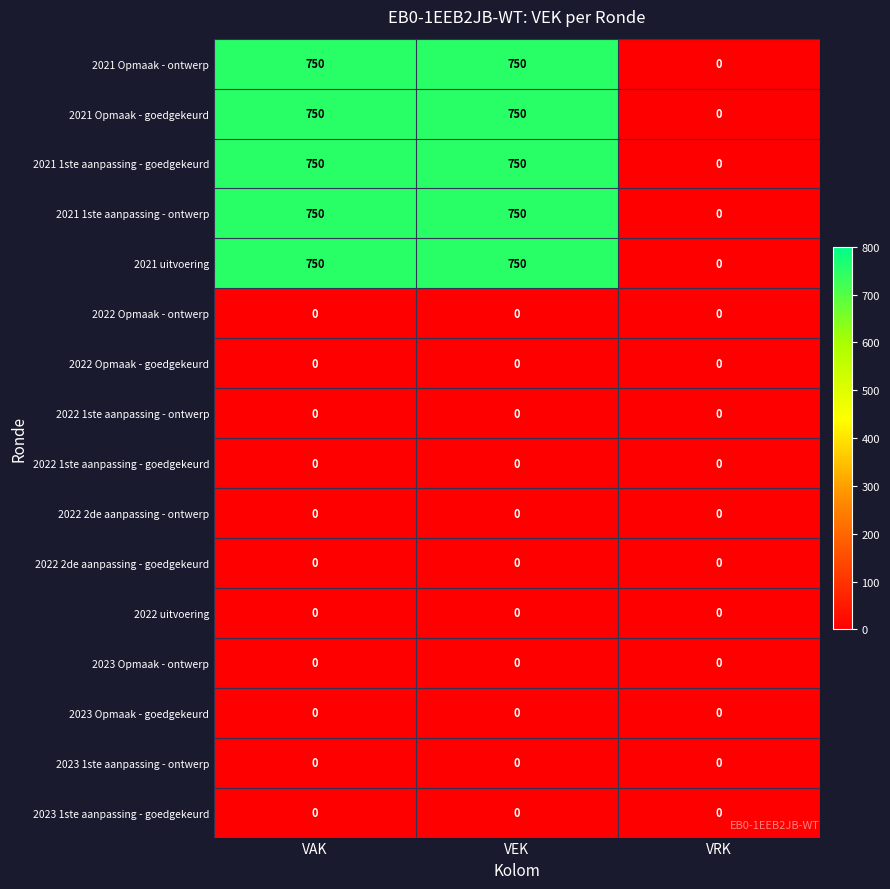

At how many categories does at least one series exceed 41?

2